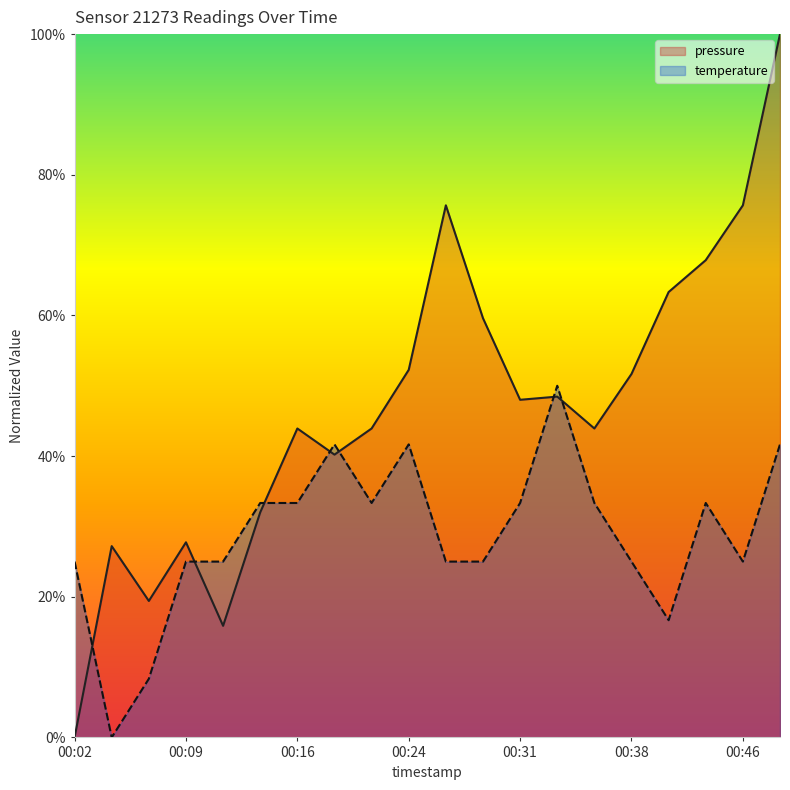

What is the difference between the second highest and minimum values in the temperature series?

0.4